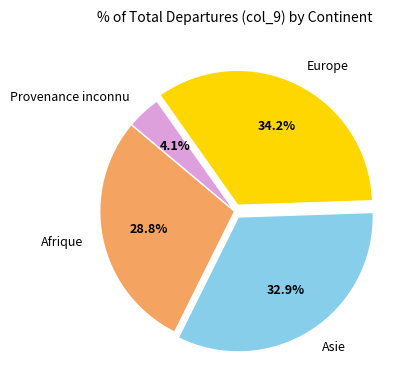

To the nearest percent, what is the difference between the largest and smallest slice percentages?

30%